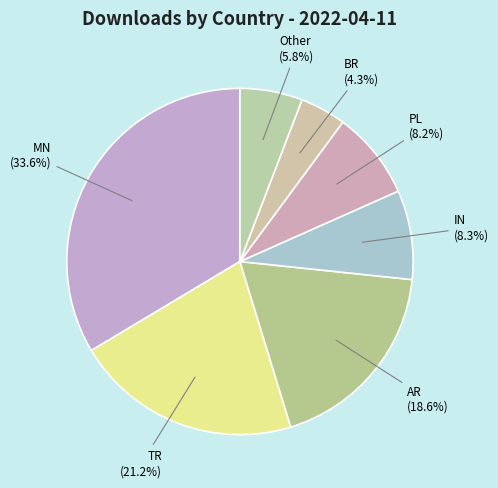

Which has a higher value, IN (8.3%) or AR (18.6%)?

AR (18.6%)